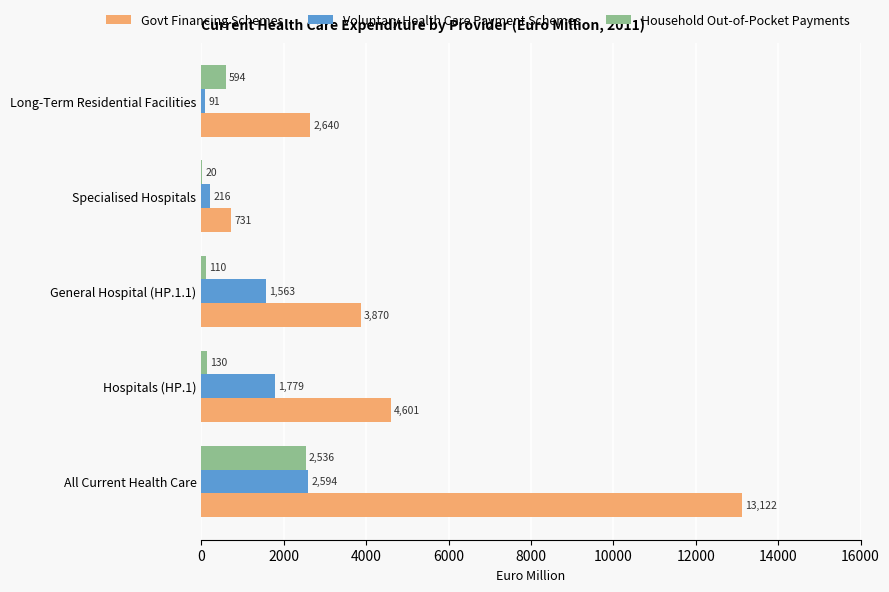

The value of Govt Financing Schemes at General Hospital (HP.1.1) is 3870. True or false?

True